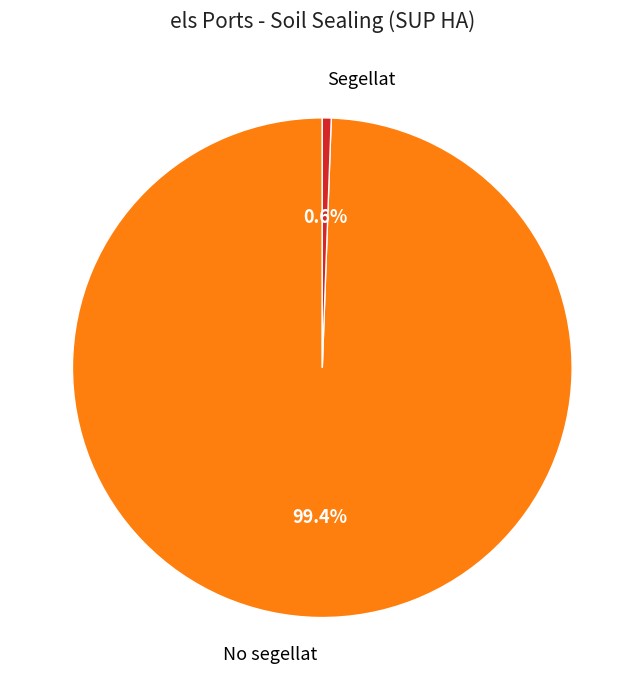

How many segments does this pie chart have?

2